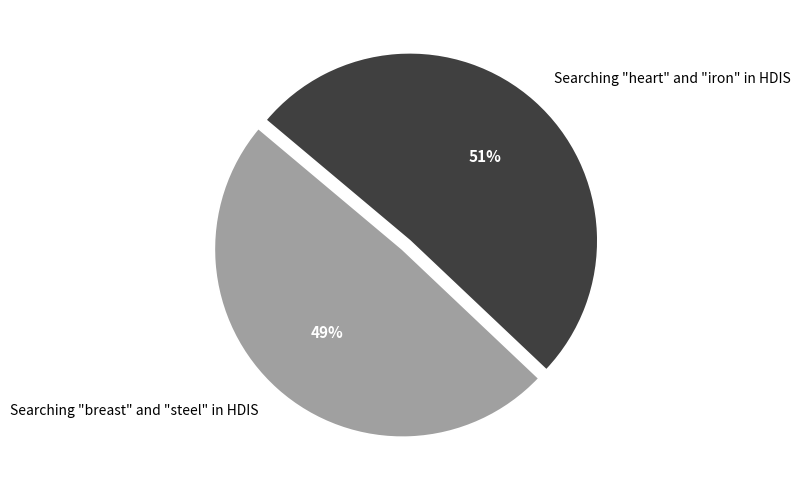

What is the majority slice?

Searching "heart" and "iron" in HDIS